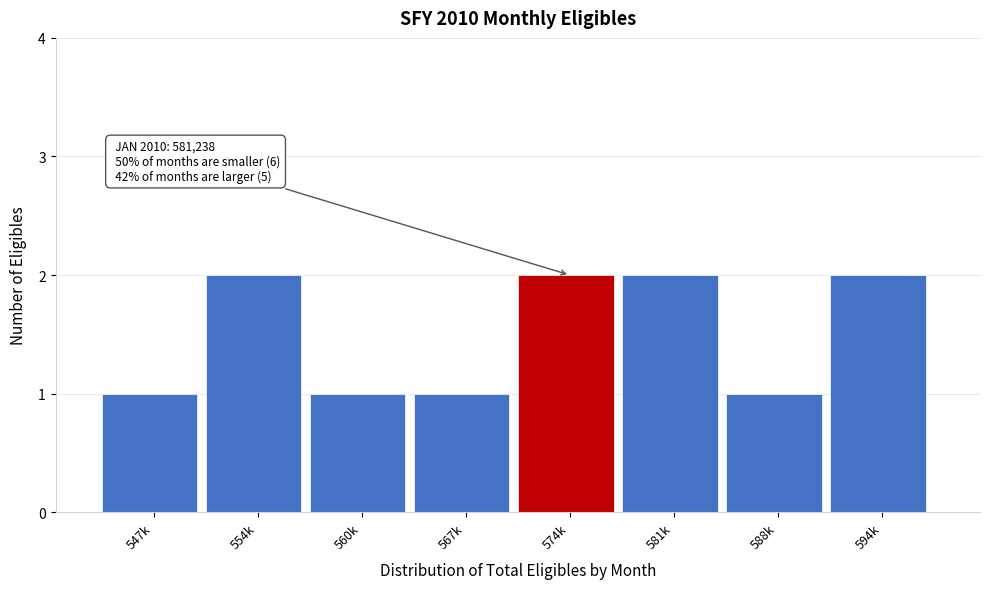

Reading right to left, list all the values displayed in this chart.

2	1	2	2	1	1	2	1